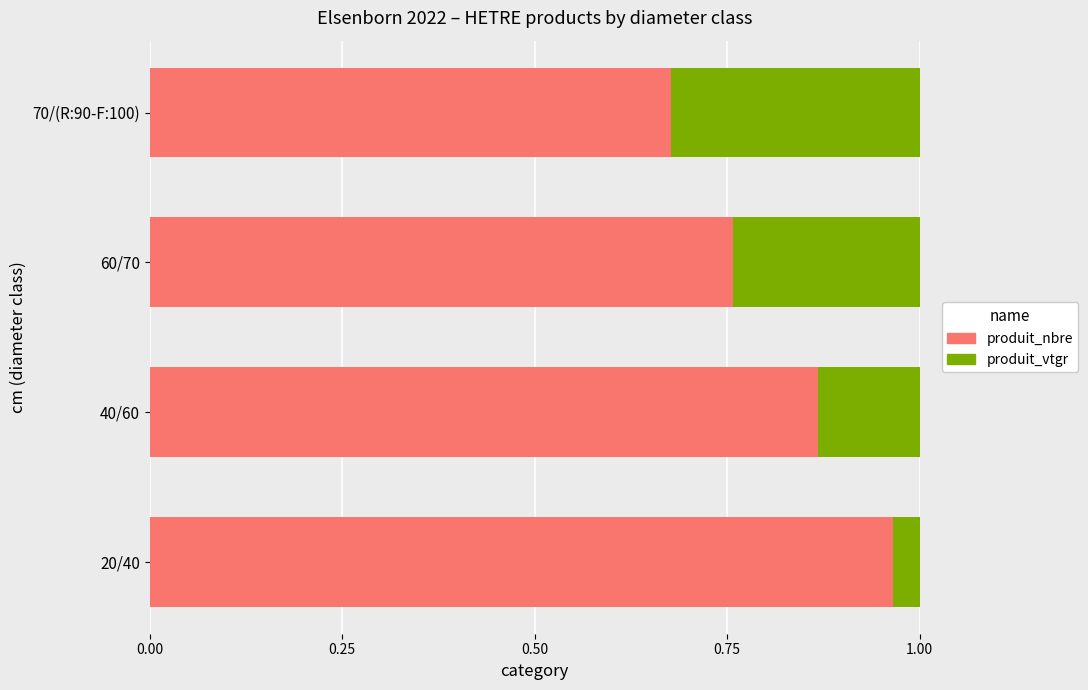

At which label does produit_nbre reach its peak?

20/40